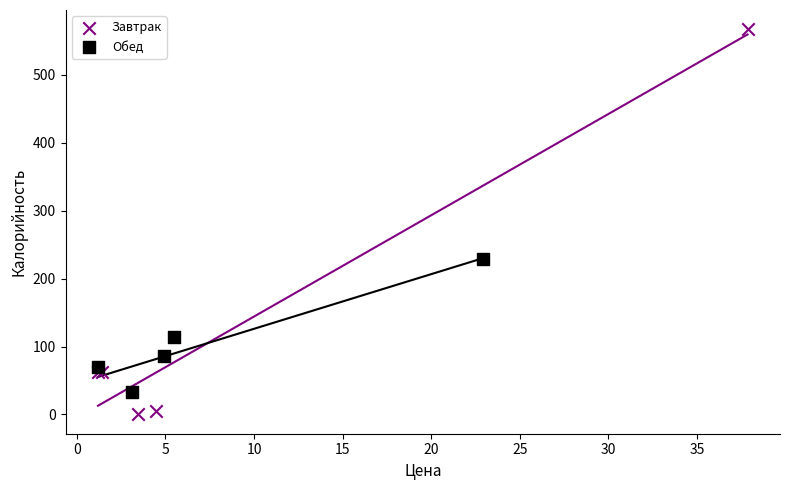

Which series has the widest spread of Y values?

Завтрак